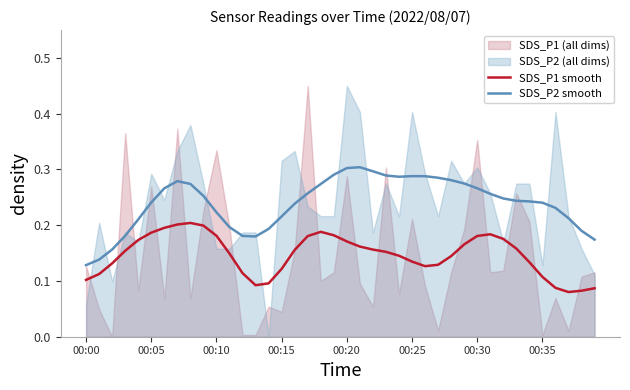

True or false: SDS_P2 smooth and SDS_P1 smooth cross at least once.

False